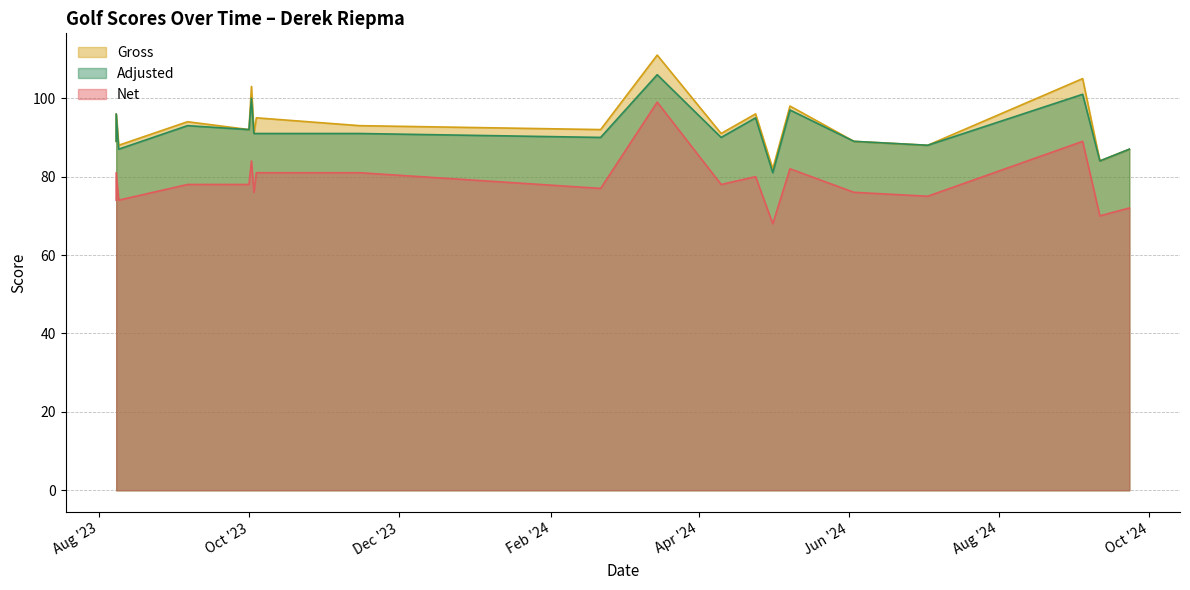

Does the chart have visible grid lines?

Yes